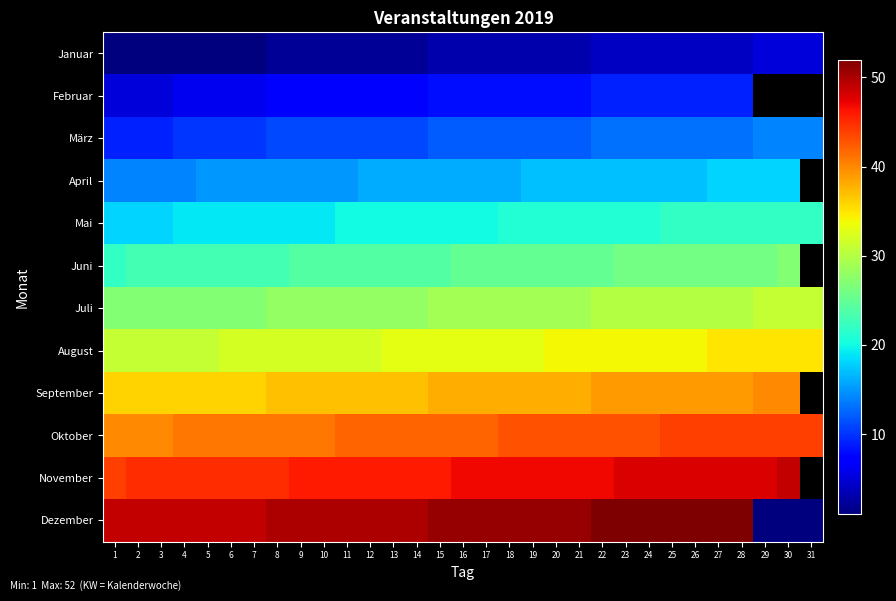

At 20, list the series in order from largest to smallest.

Dezember, November, Oktober, September, August, Juli, Juni, Mai, April, März, Februar, Januar